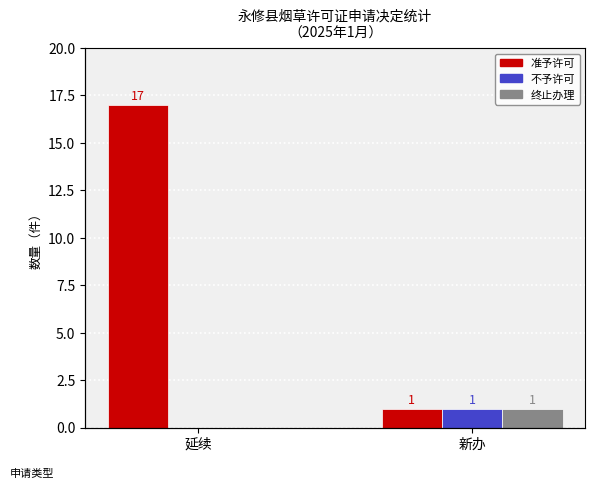

The value of 不予许可 at 延续 is 0. True or false?

False